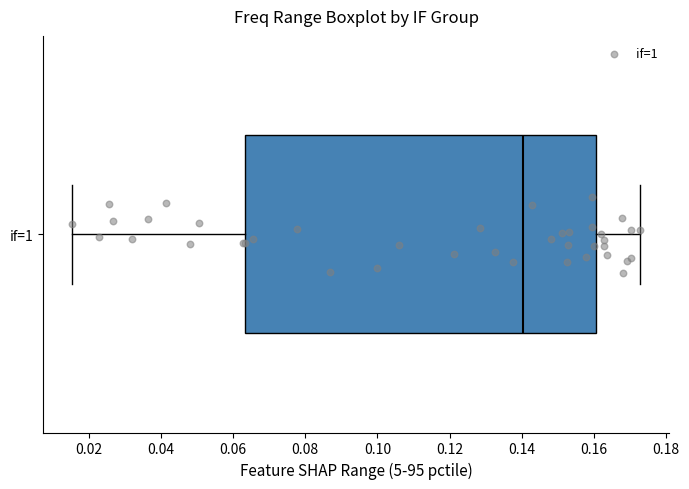

Transcribe this box plot: give where the median line is, the range the box spans, and where the two whiskers end, as read against the x-axis. The values are not printed on the chart, so give them approximately, as read against the axis.

median 0.140, box 0.064 to 0.160, whiskers 0.016 to 0.172